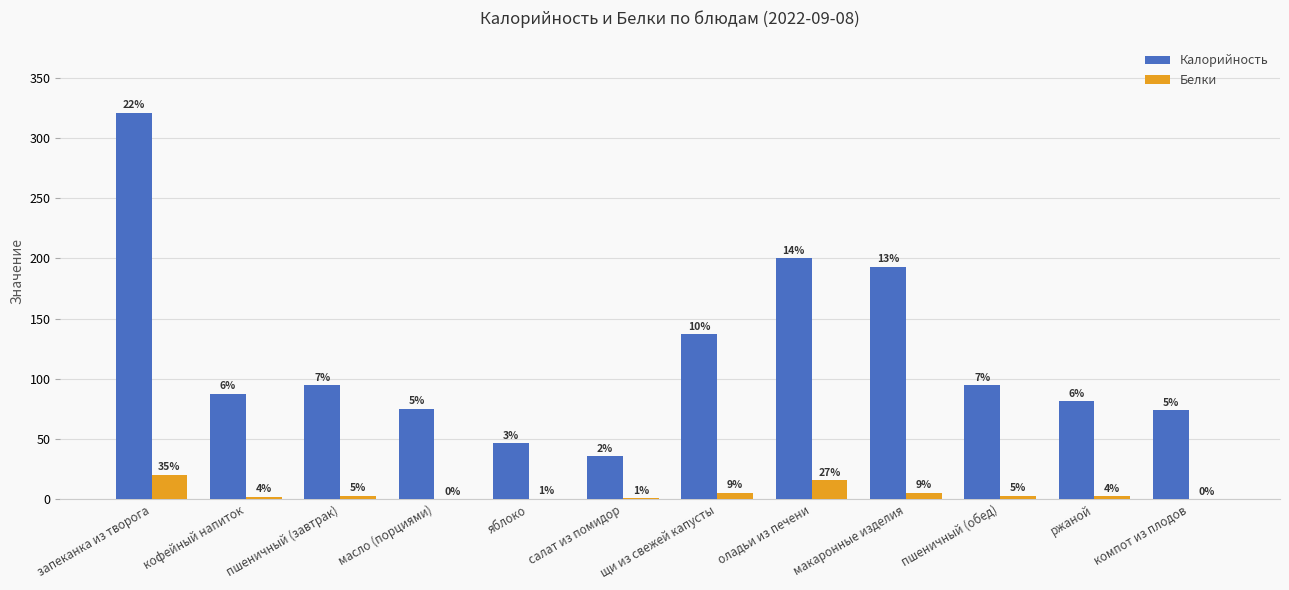

Which series has the widest spread of values?

Калорийность